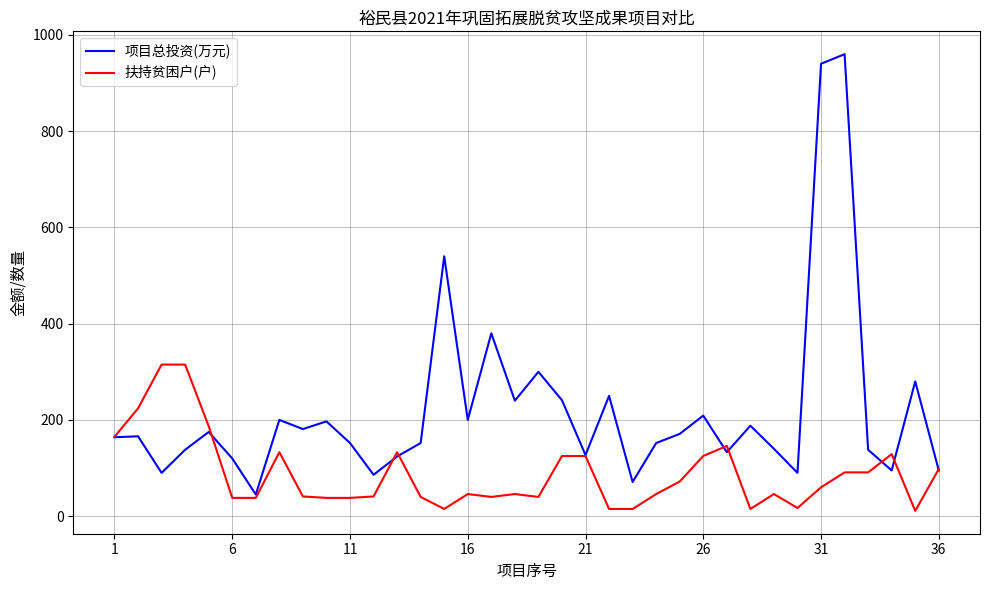

Which series has the largest total across all categories?

项目总投资(万元)